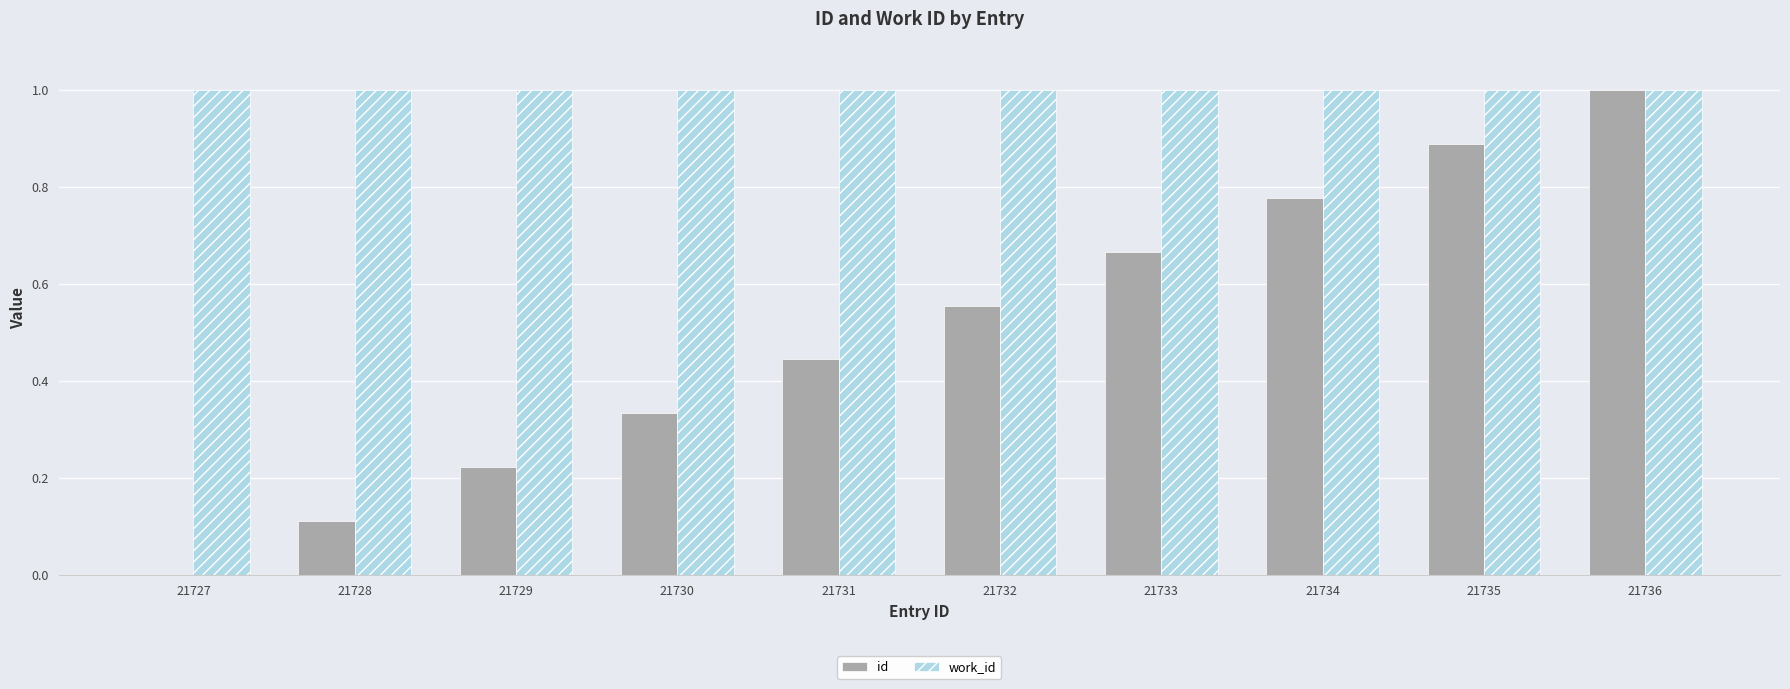

Which series has the largest range (max minus min)?

id